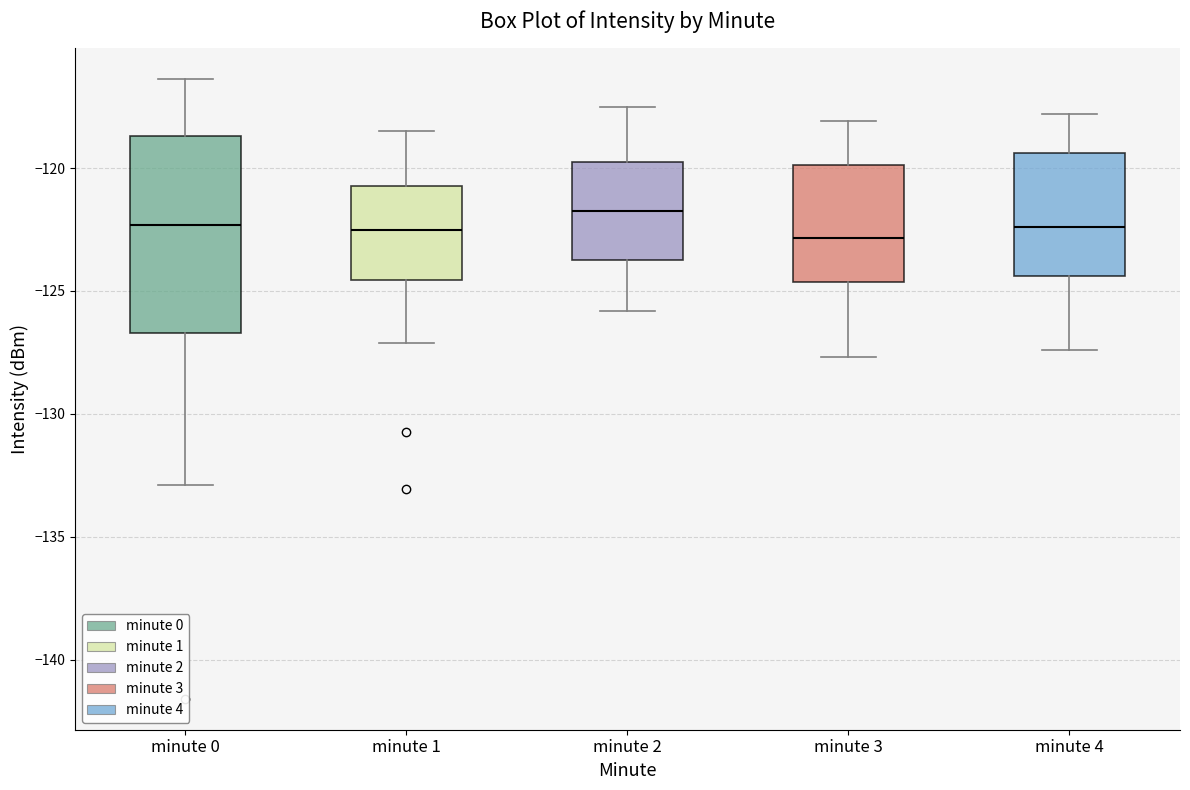

Reading left to right, read every box against the y-axis: the position of its median line, the range the box covers, and the ends of its whiskers. The values are not printed on the chart, so give them approximately, as read against the axis.

minute 0: median -122.5, box -126.5 to -118.5, whiskers -133.0 to -116.5
minute 1: median -122.5, box -124.5 to -120.5, whiskers -127.0 to -118.5
minute 2: median -121.5, box -123.5 to -119.5, whiskers -126.0 to -117.5
minute 3: median -123.0, box -124.5 to -120.0, whiskers -127.5 to -118.0
minute 4: median -122.5, box -124.5 to -119.5, whiskers -127.5 to -118.0